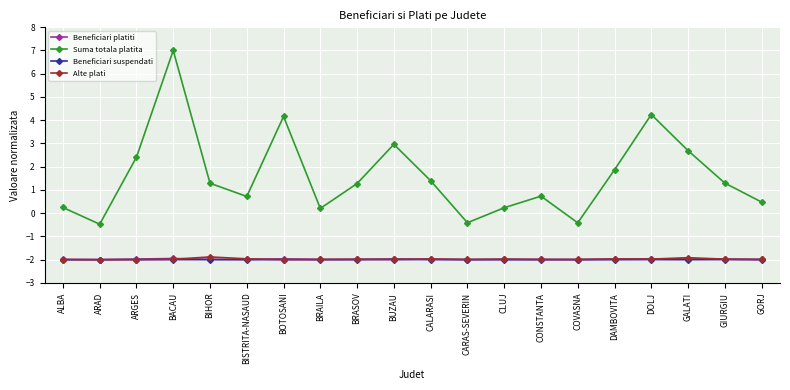

Read the Alte plati value at DOLJ.

-2.0